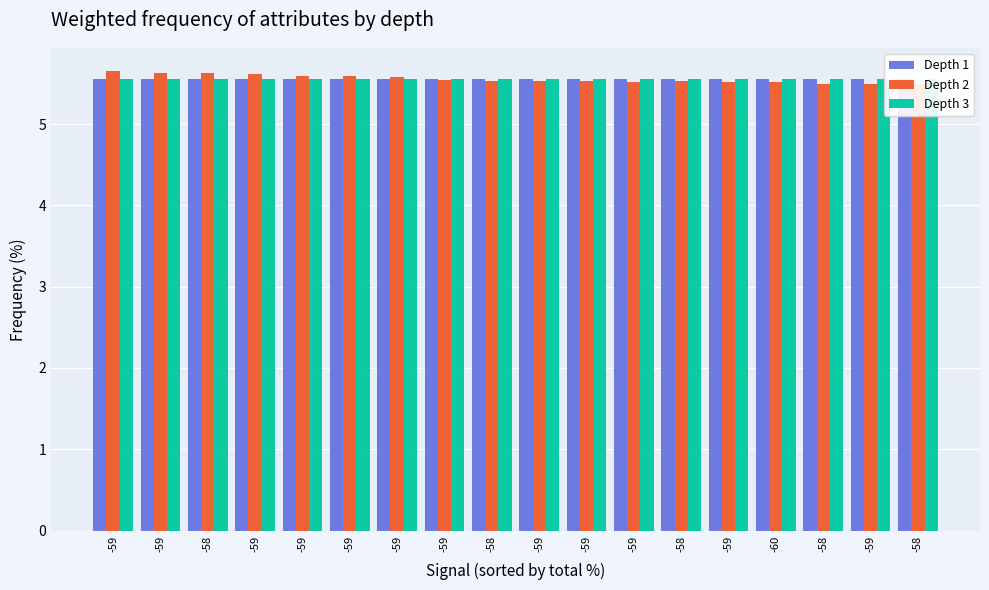

Which category has the highest value in the Max_cycle series?

-59